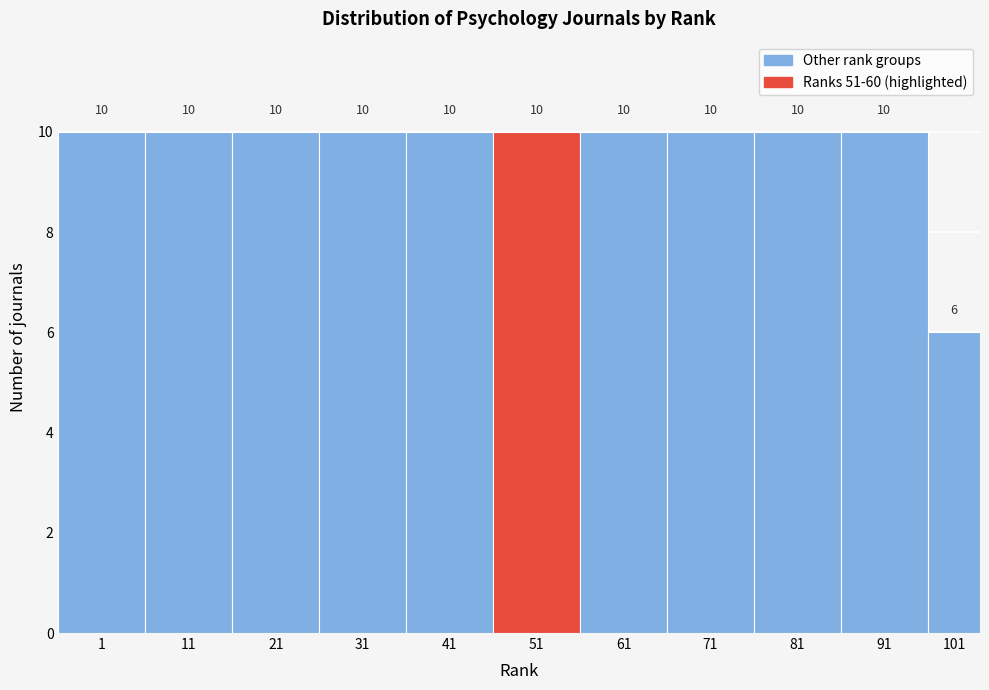

Reading left to right, list all the values displayed in this chart.

1=10	11=10	21=10	31=10	41=10	51=10	61=10	71=10	81=10	91=10	101=6